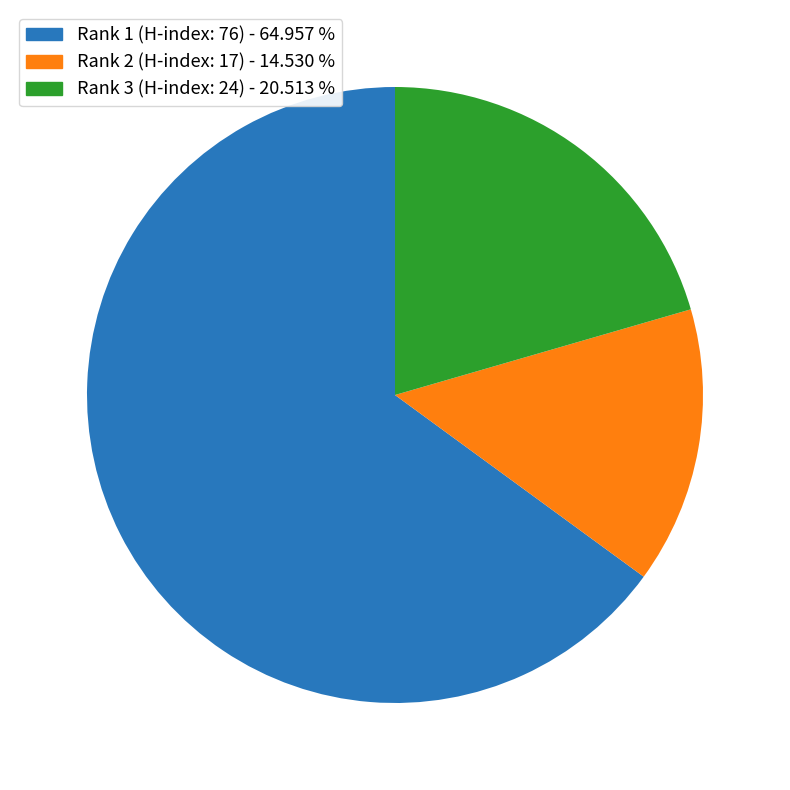

Which category has the biggest portion of the pie?

Rank 1 (H-index: 76)